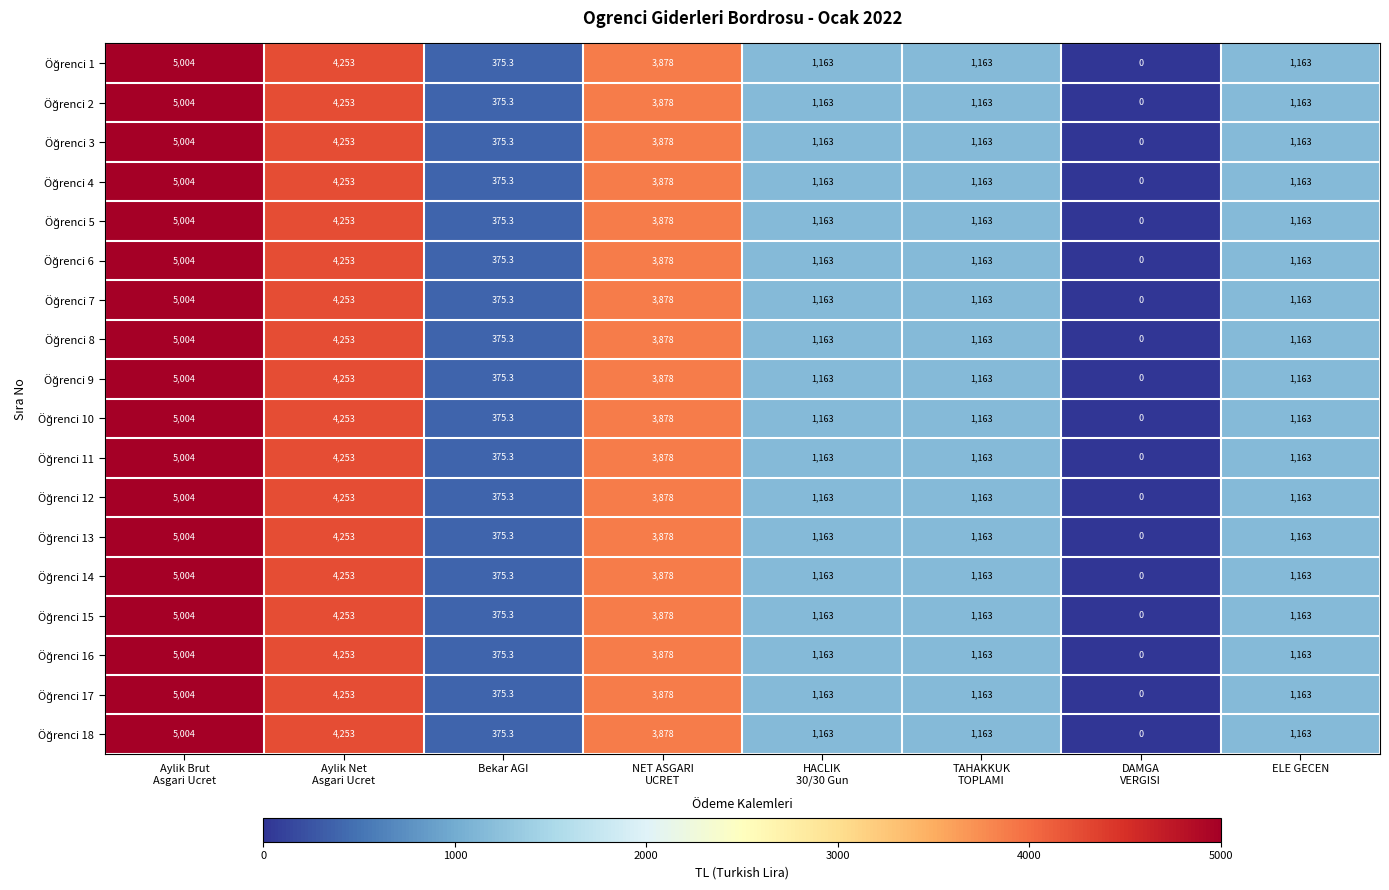

At how many categories does at least one series exceed 1592?

3